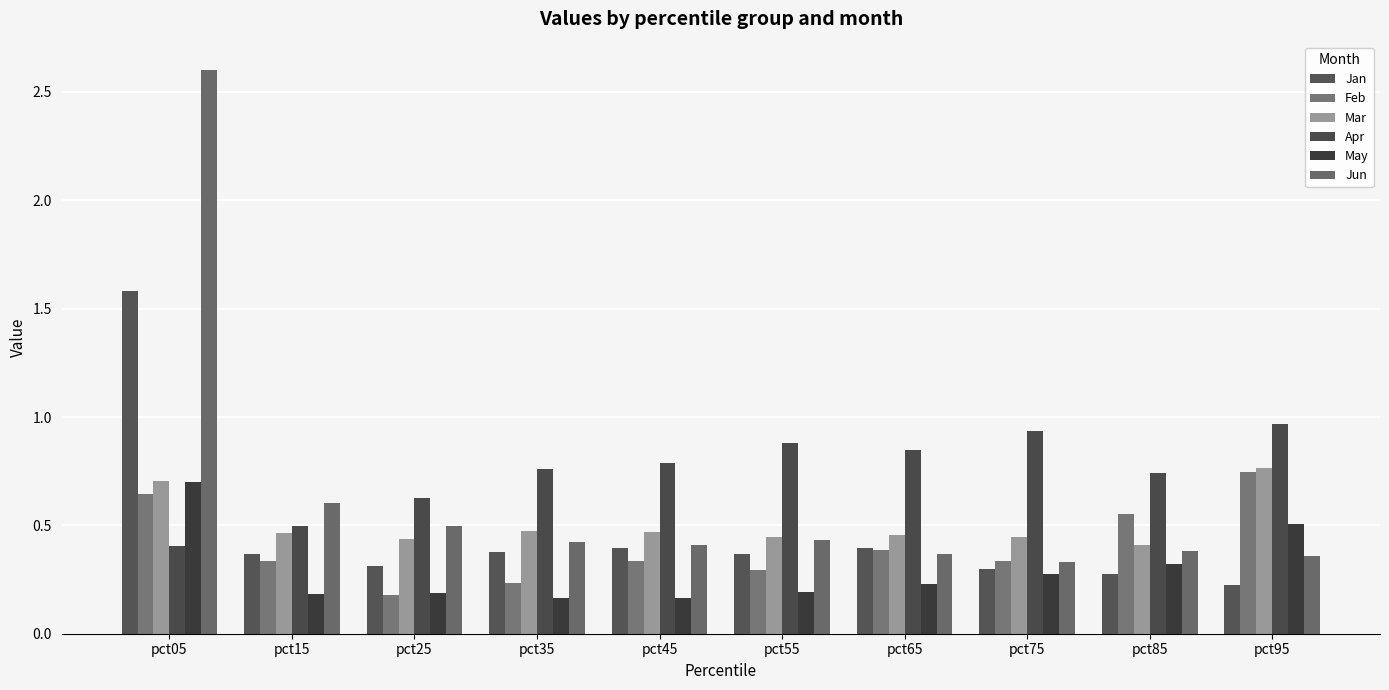

Which label corresponds to the largest value in the chart?

pct05